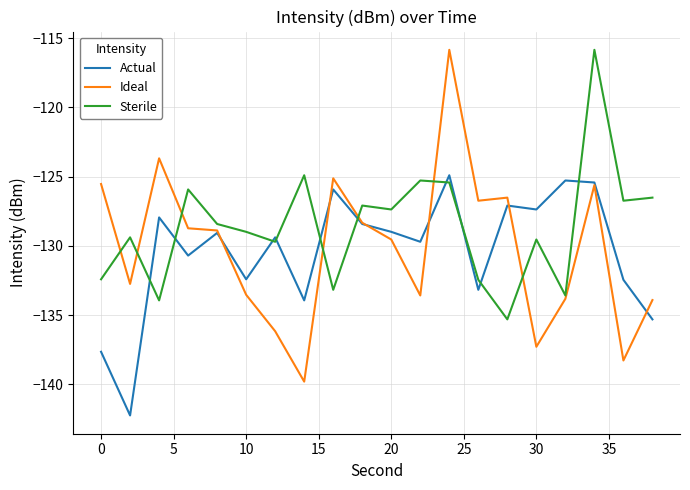

True or false: Sterile and Actual cross at least once.

True